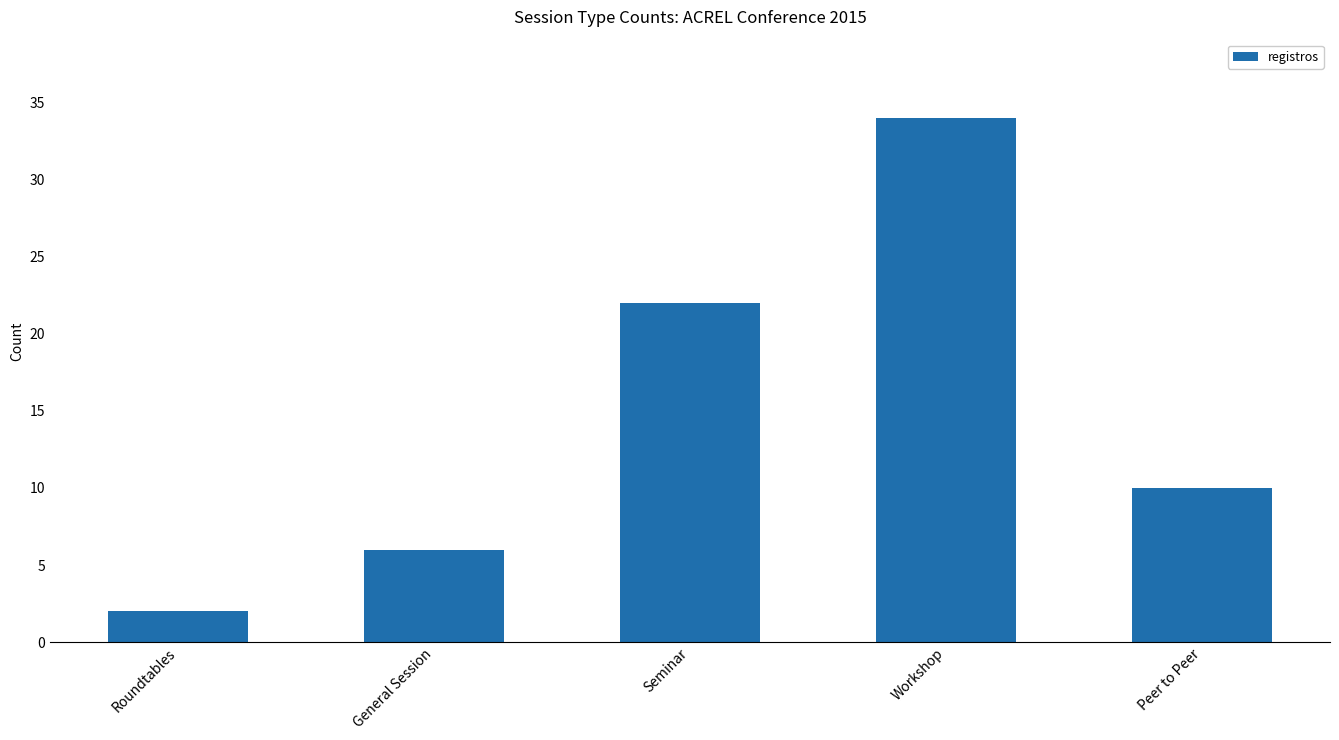

What is the greatest value displayed?

34